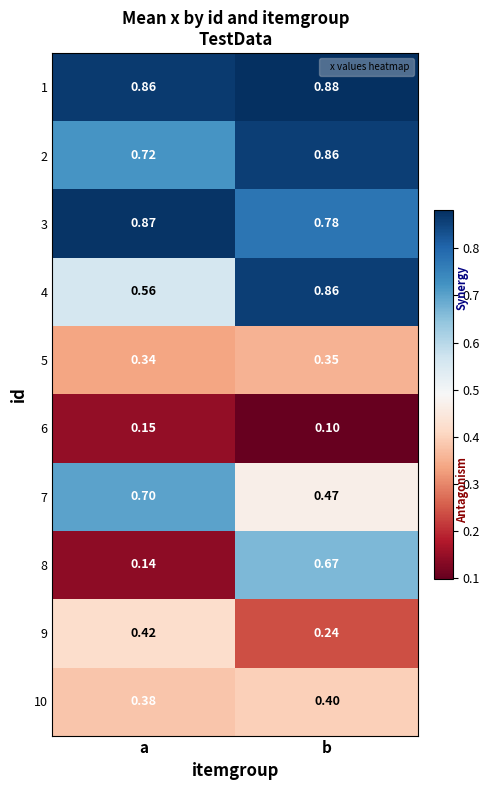

List the labels in order of 10 value, smallest first.

a, b